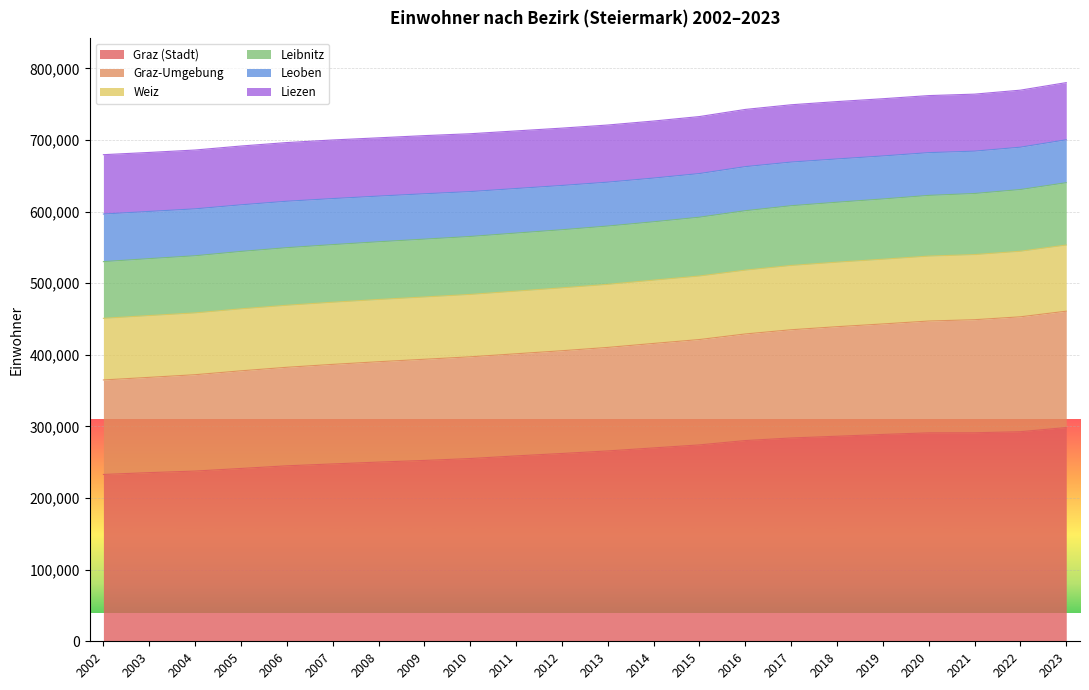

What is the total value across all series at 2019?

757525